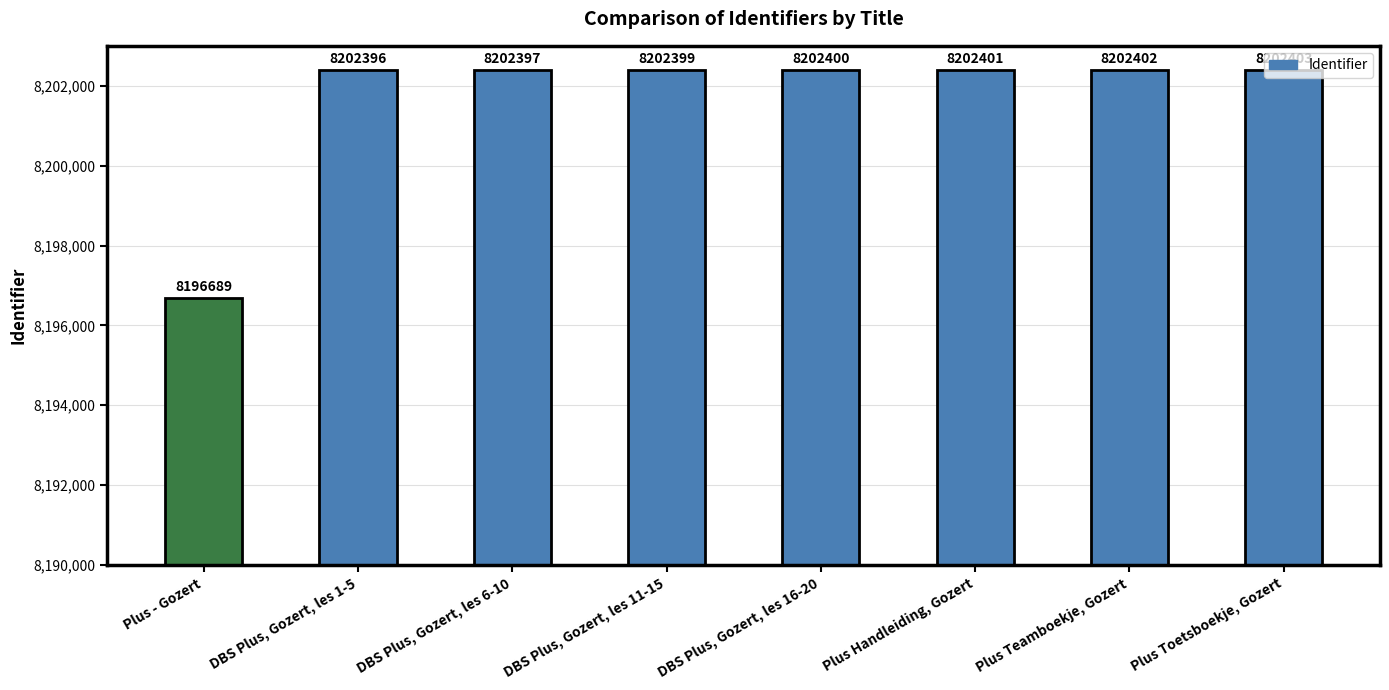

What is the difference between the maximum and minimum values?

5714